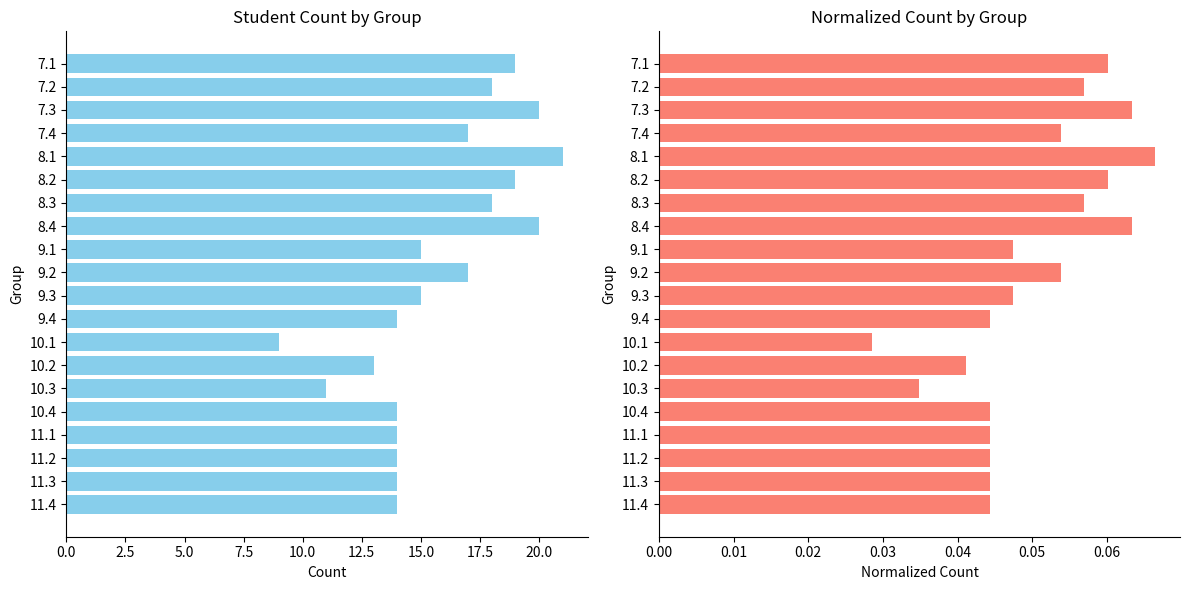

List the series in order of their overall mean, highest first.

Count, Normalized Count